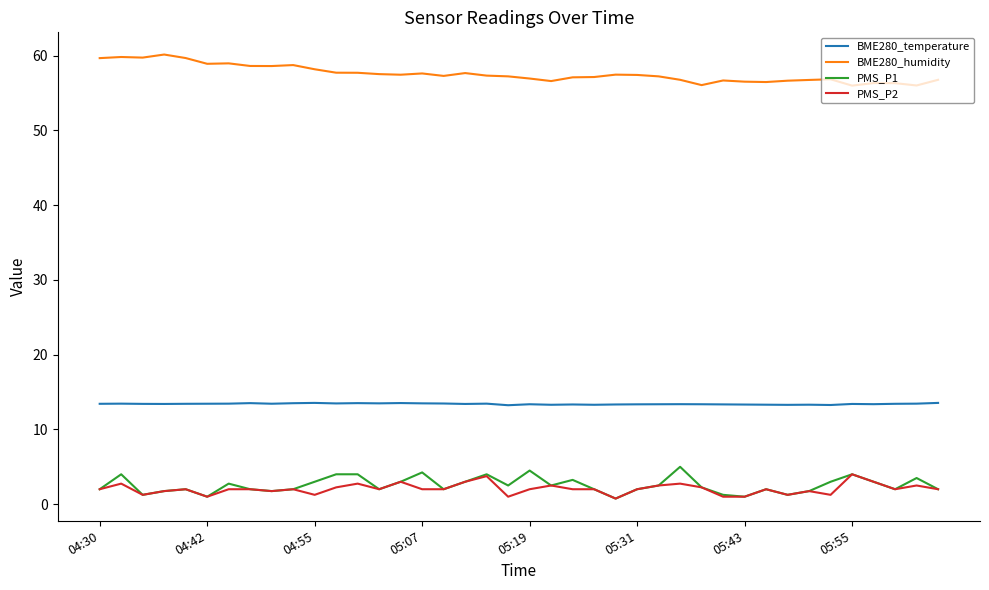

What is the minimum value for BME280_temperature?

13.2